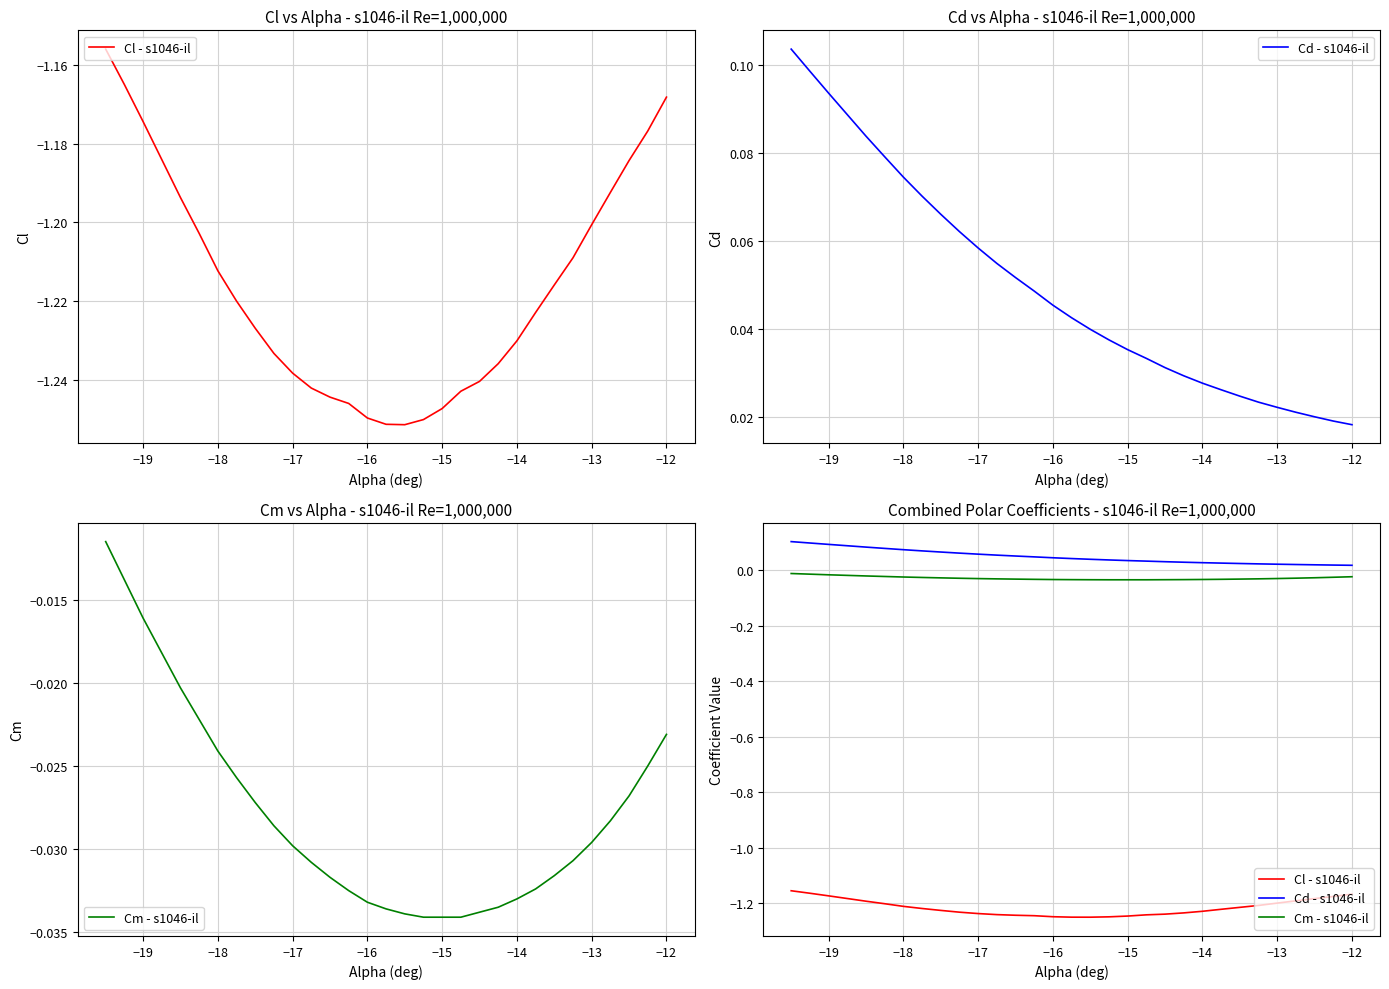

At −19, list the series in order from largest to smallest.

Cd - s1046-il, Cm - s1046-il, Cl - s1046-il